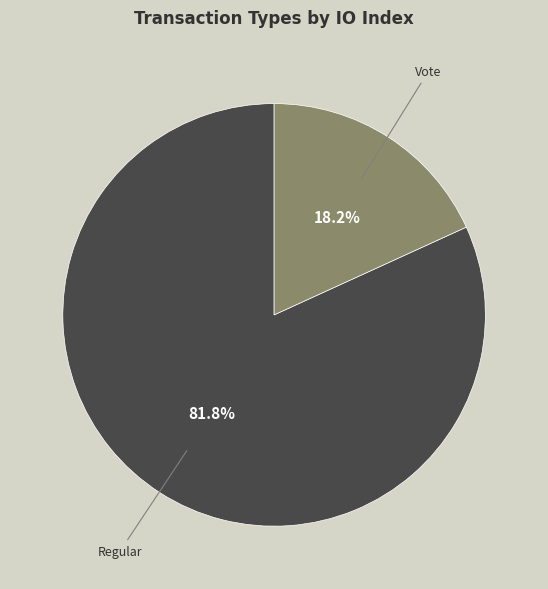

How much of the chart is everything except Vote?

81.8%